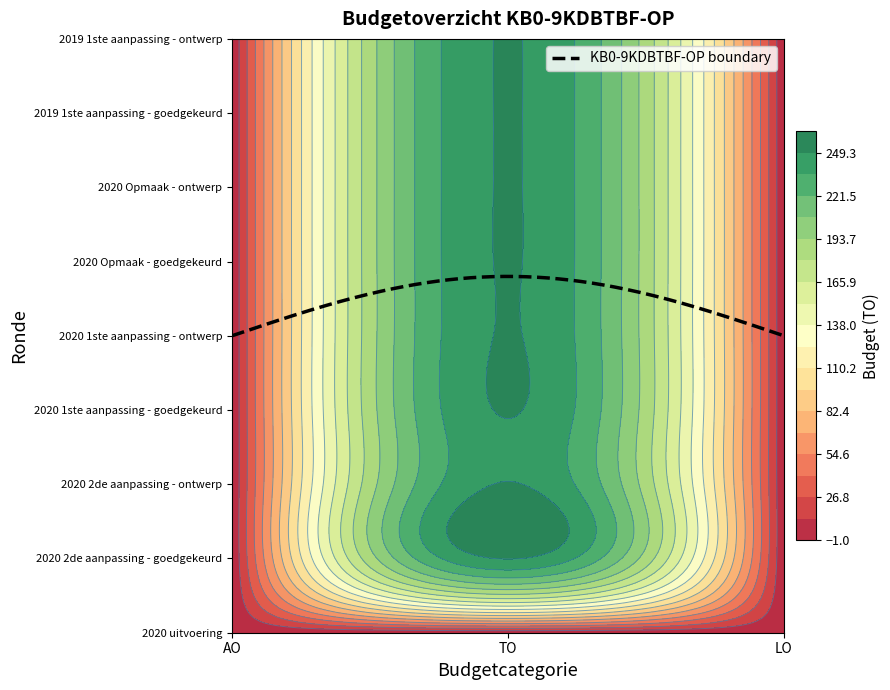

True or false: 2019 1ste aanpassing - goedgekeurd has a value of 0 at LO.

True